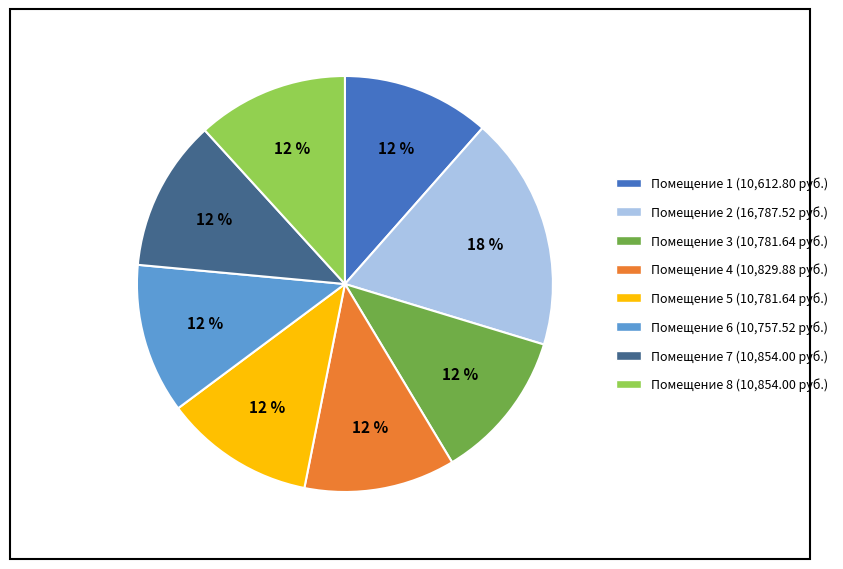

To the nearest percent, what is the average slice percentage?

12%